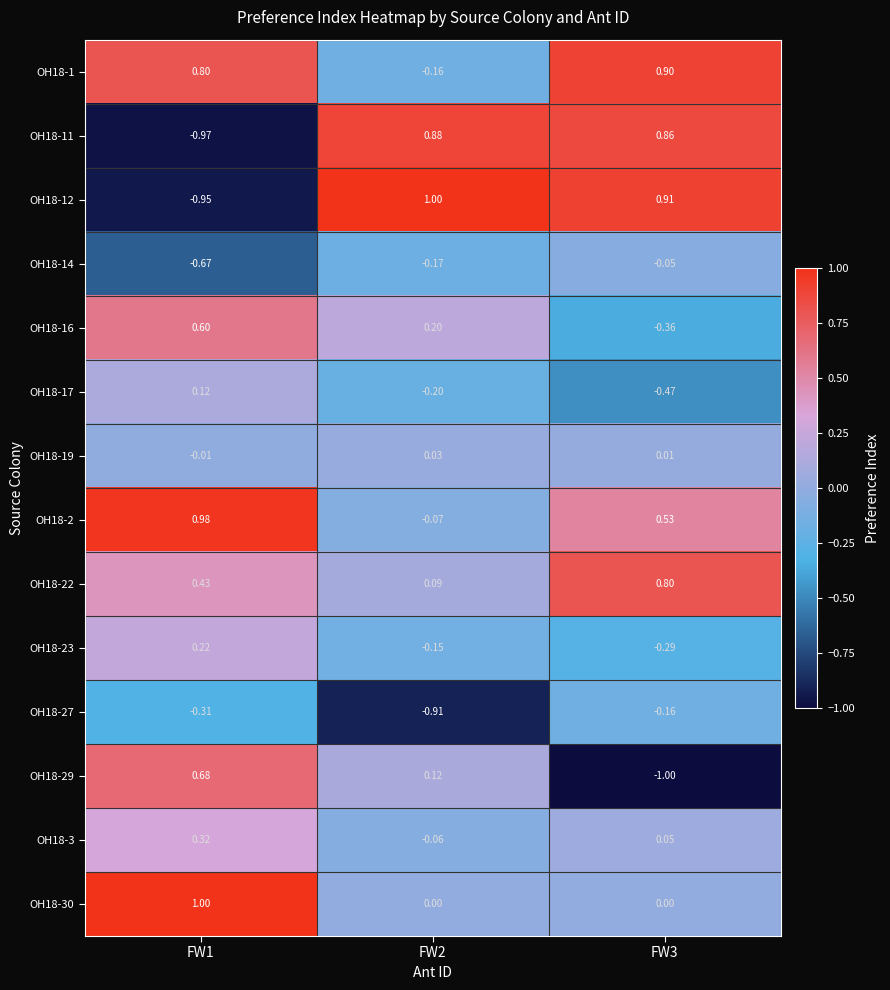

Is the value of OH18-12 at FW3 greater than the value of OH18-1 at FW1?

Yes